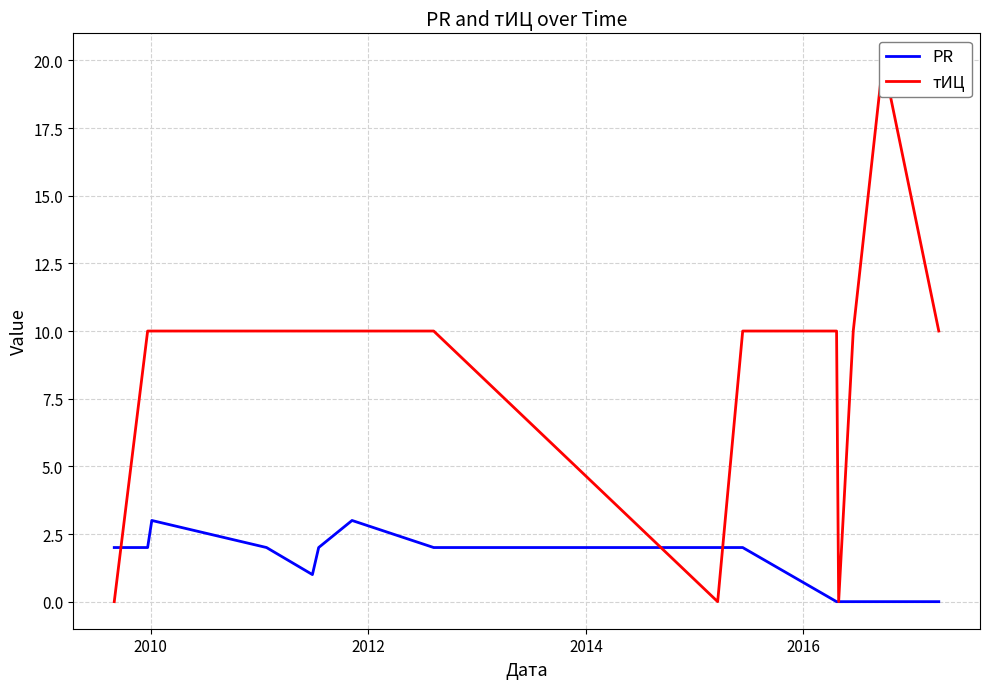

How many lines are shown in the chart?

2